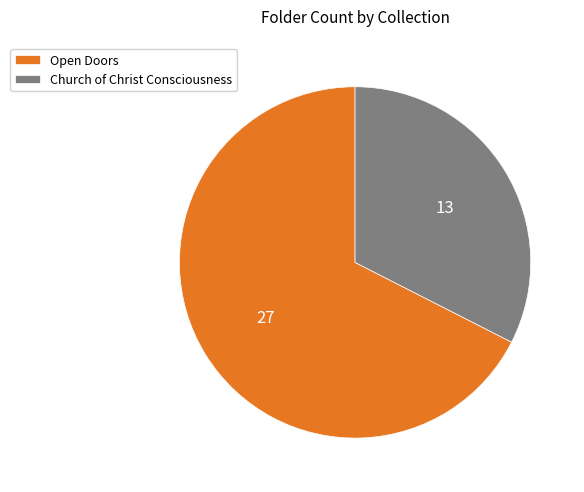

Is it true that Church of Christ Consciousness is 32% of the pie?

True